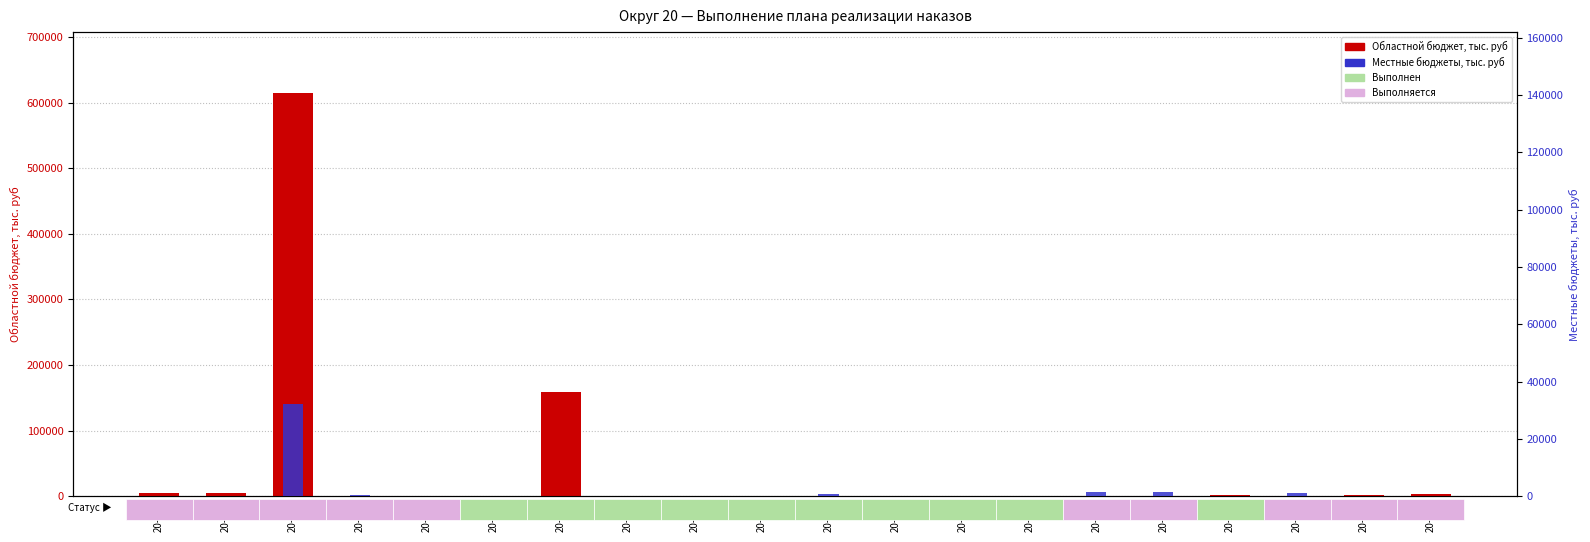

Does the chart contain any negative values?

No